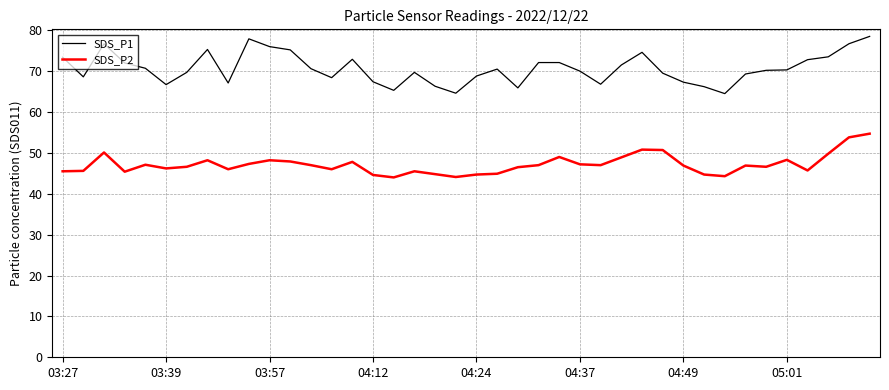

Count the number of categories in the chart.

40